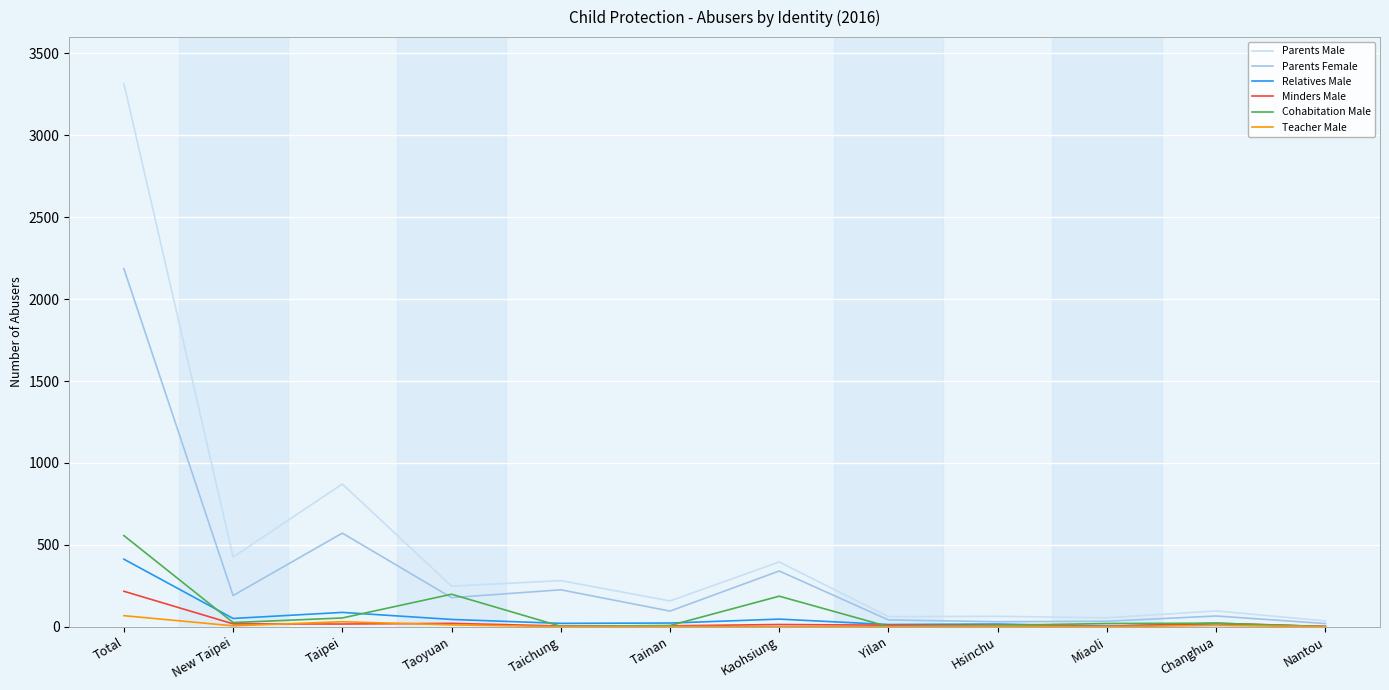

Which category has the highest value in the Teacher Male series?

Total